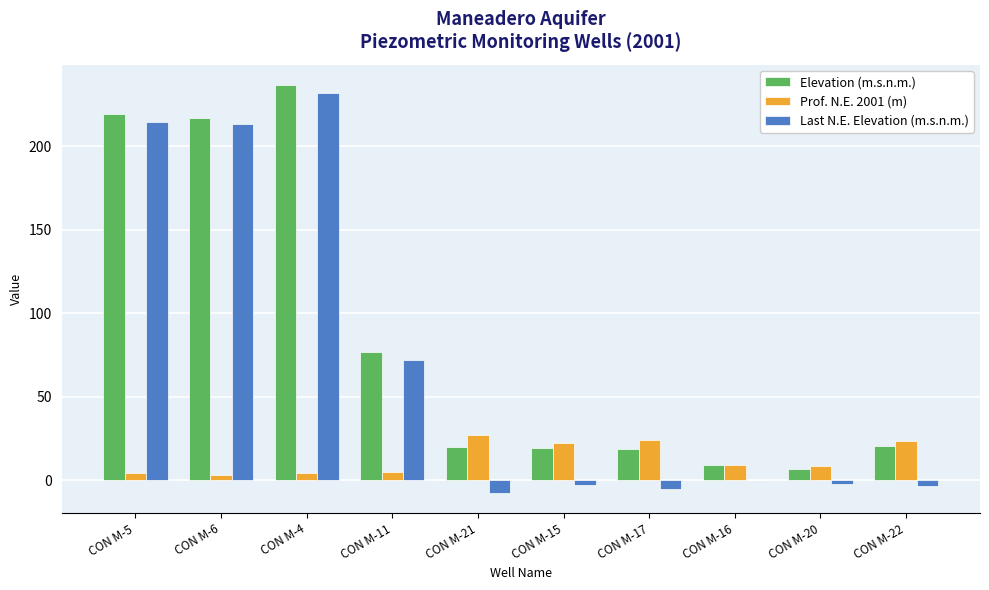

Where is Last N.E. Elevation (m.s.n.m.) nearest to the value 112?

CON M-11